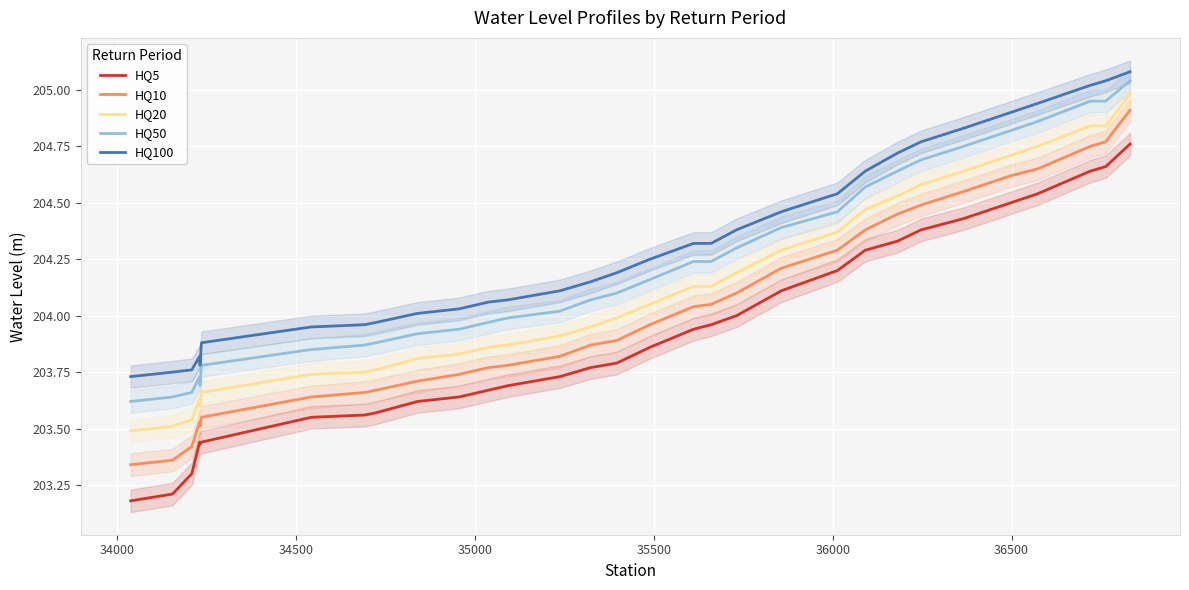

List the series in order of their overall mean, highest first.

HQ100, HQ50, HQ20, HQ10, HQ5